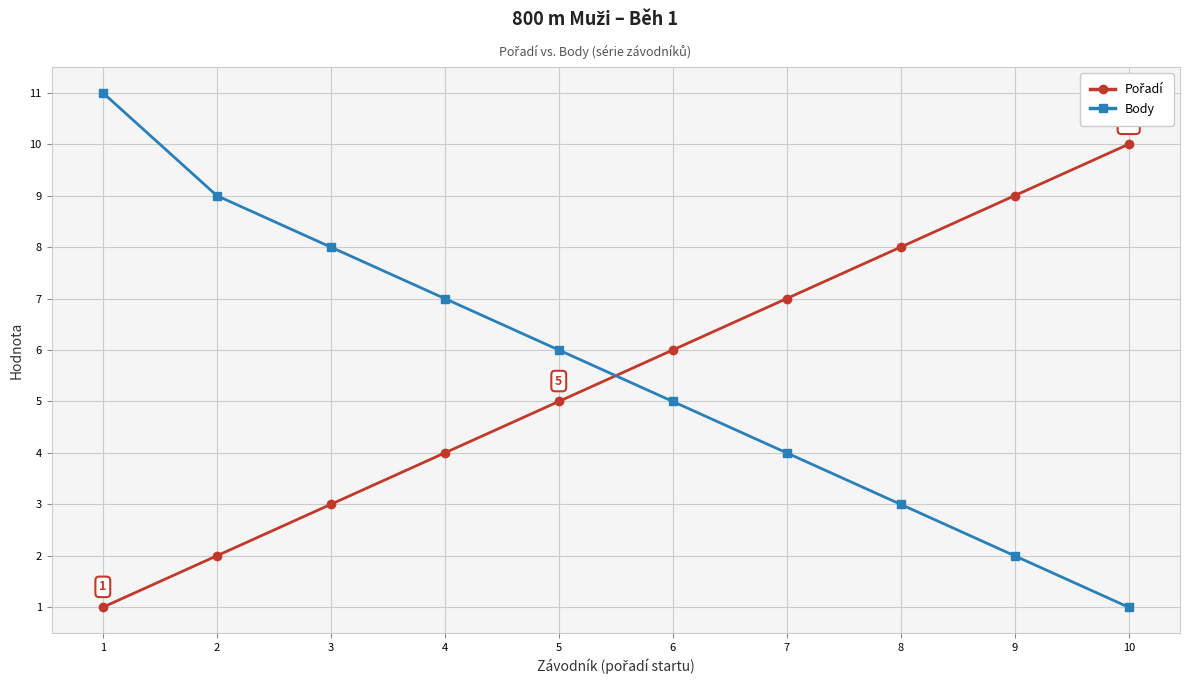

True or false: Body has a value of 8 at 6.

False